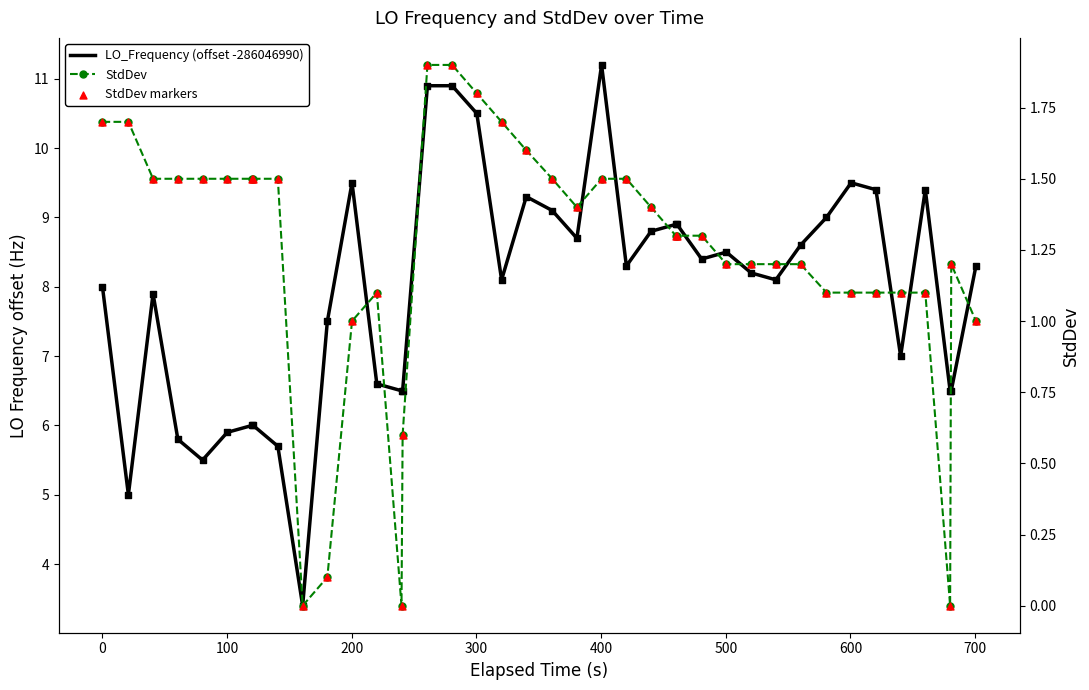

Which series has the largest total across all categories?

LO_Frequency (offset -286046990)